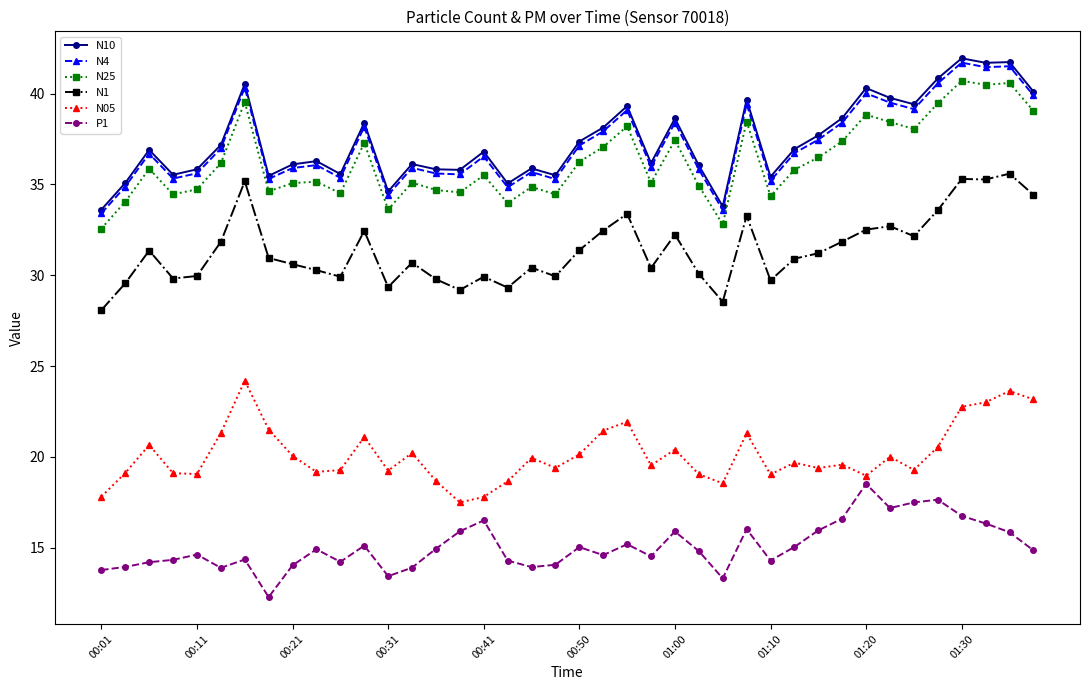

True or false: N25 has more than 1 interior local peaks.

True